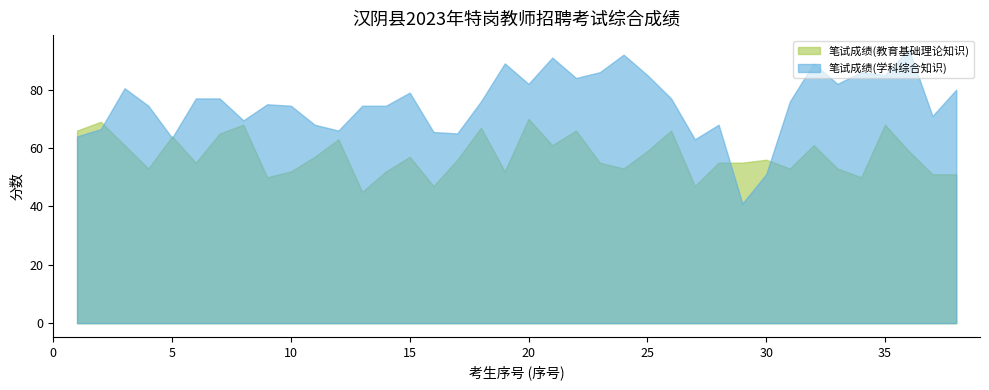

True or false: 笔试成绩(教育基础理论知识) has a value of 25.1 at 35.

False